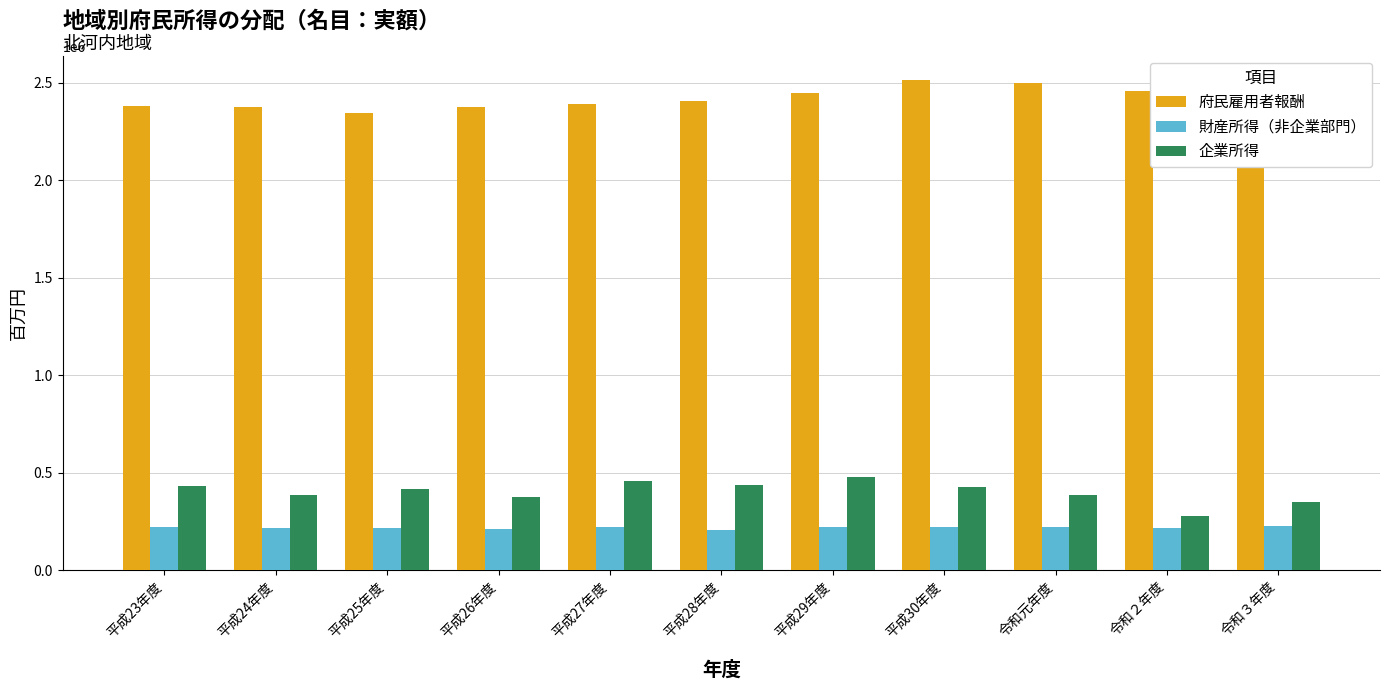

Which category has the lowest value in the 企業所得 series?

令和２年度